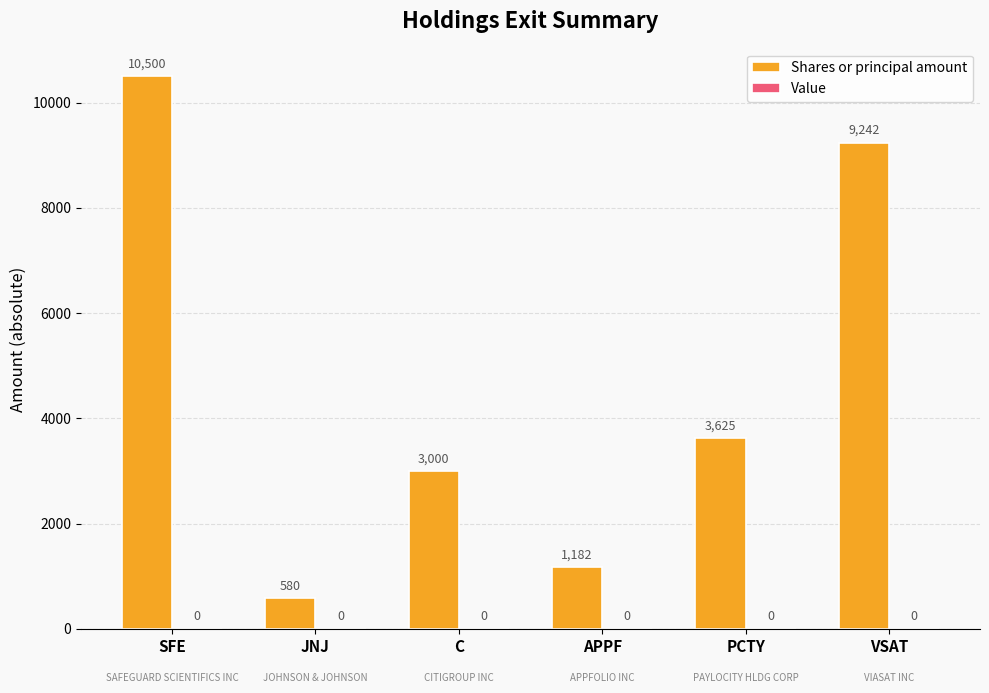

Rank the categories by value from lowest to highest.

JNJ, APPF, C, PCTY, VSAT, SFE